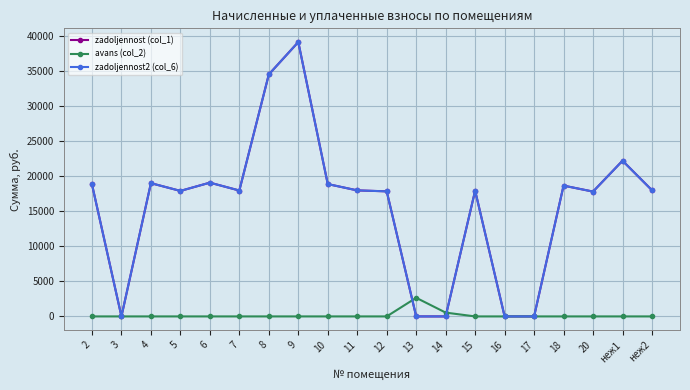

True or false: zadoljennost (col_1) and zadoljennost2 (col_6) cross at least once.

False